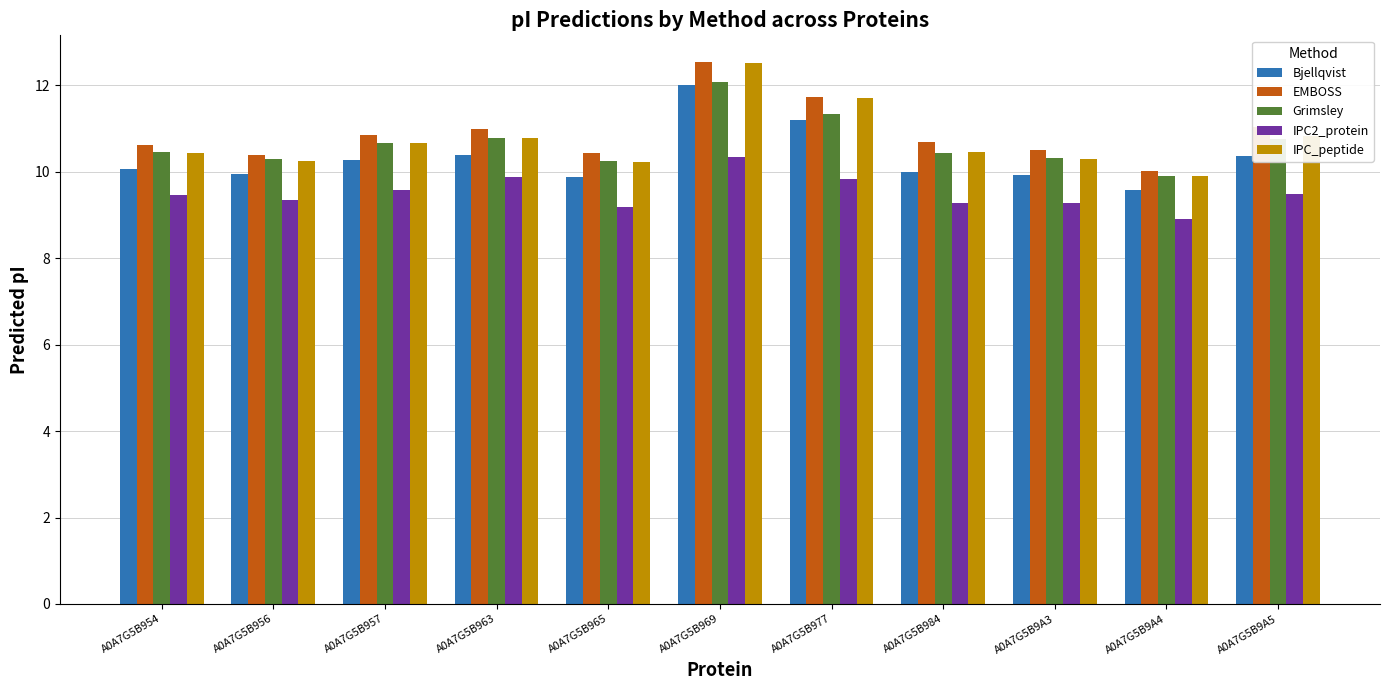

Is the value of EMBOSS at A0A7G5B957 greater than the value of IPC2_protein at A0A7G5B965?

Yes